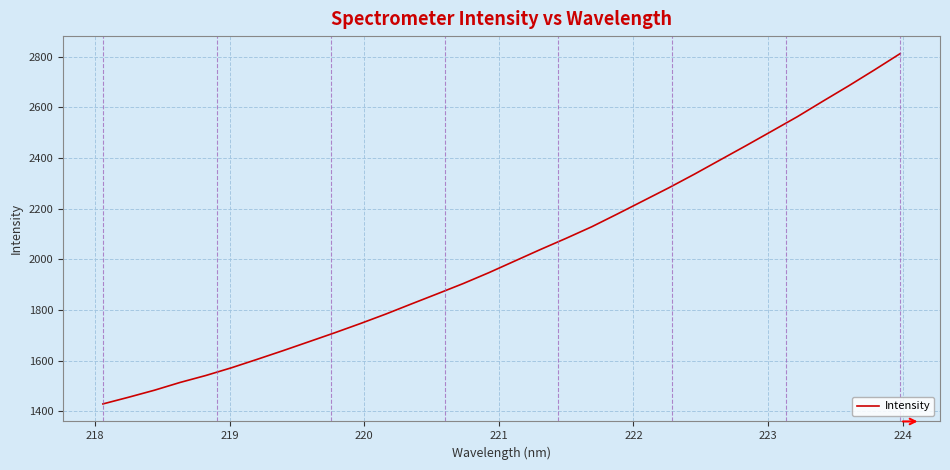

What is the maximum value shown in the chart?

2812.5